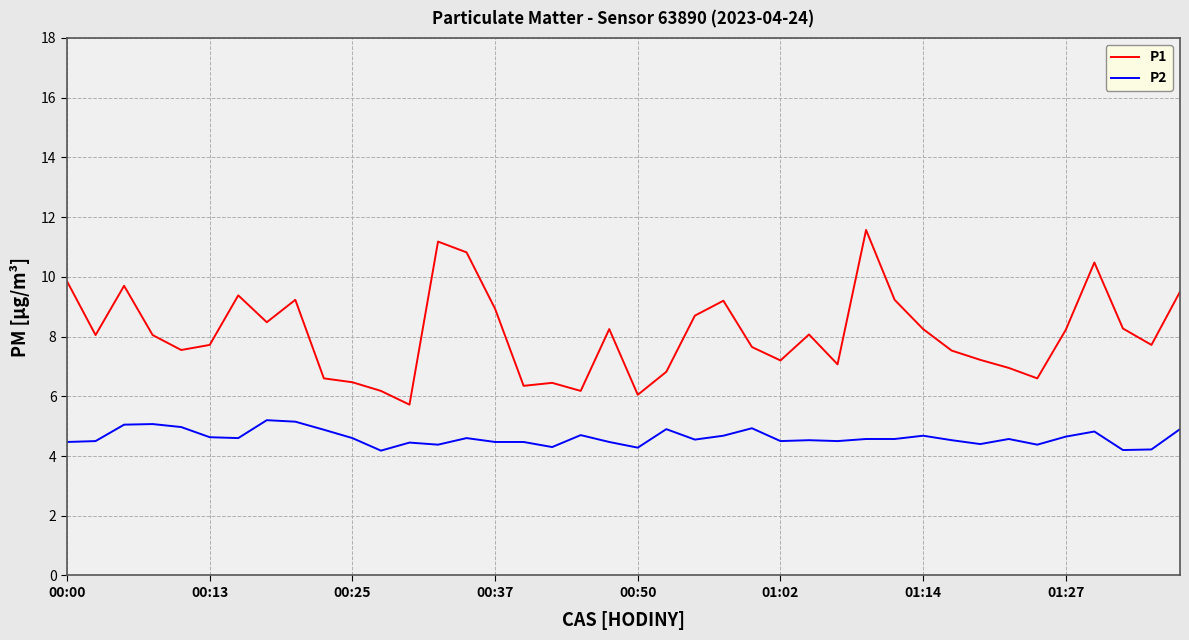

What is the minimum value shown in the chart?

4.2